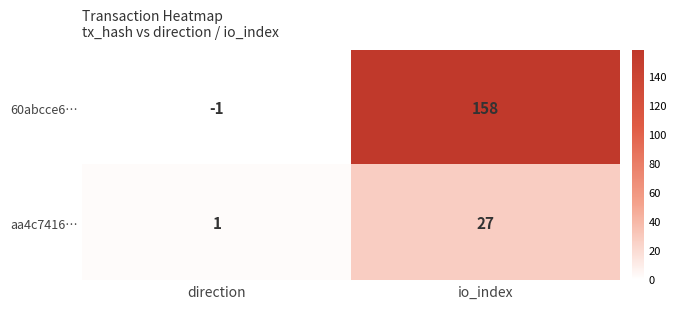

At which label is 60abcce6… closest to 78?

direction